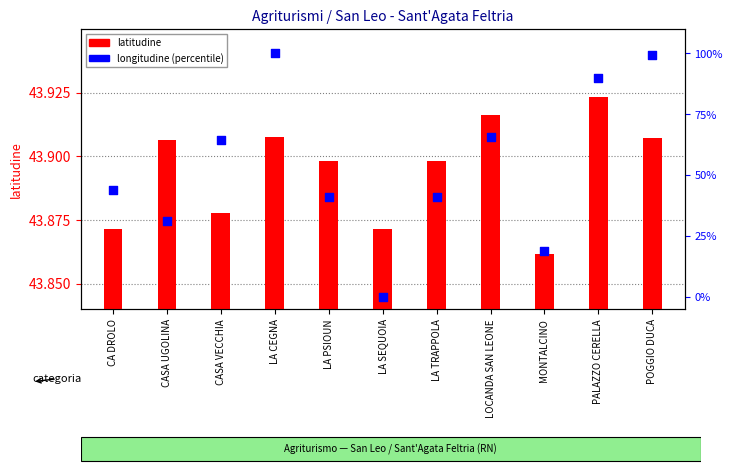

What are all the series names shown in the legend?

latitudine, longitudine